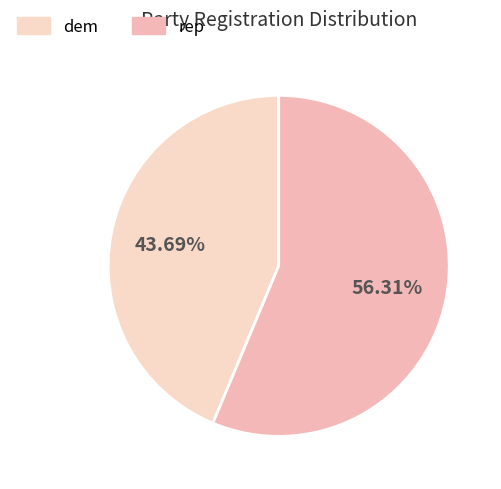

Which slice is the smallest?

dem